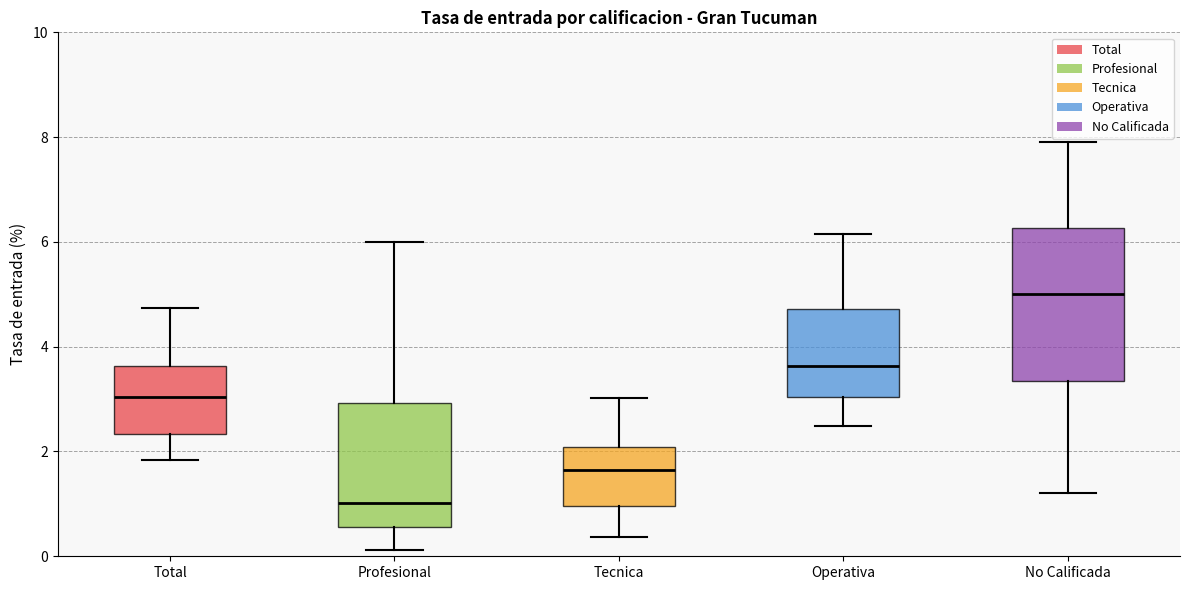

Where is the upper edge of the box for Total on the y-axis? The values are not printed on the chart, so give them approximately, as read against the axis.

3.6